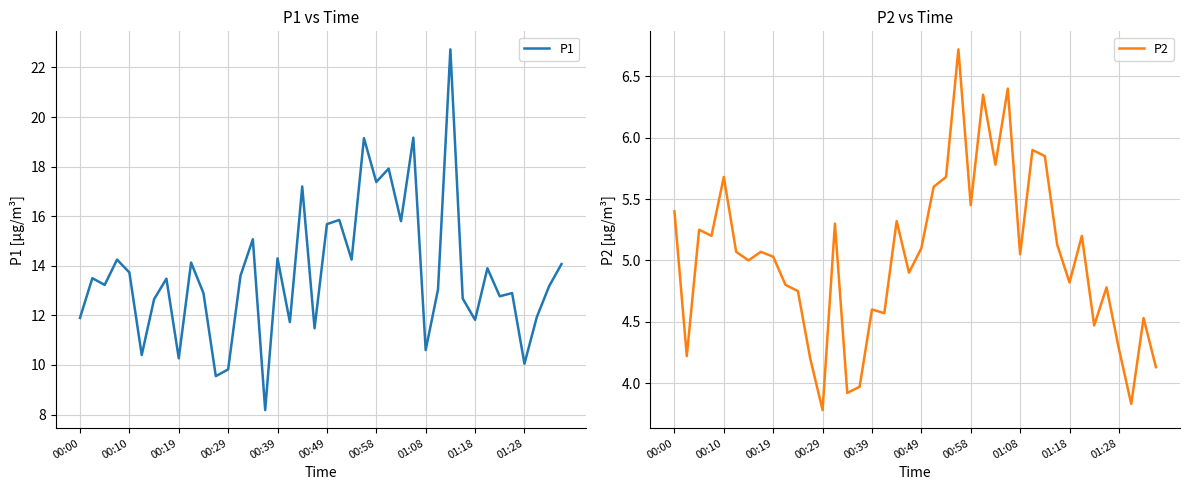

How many data points in P1 are above 13?

23